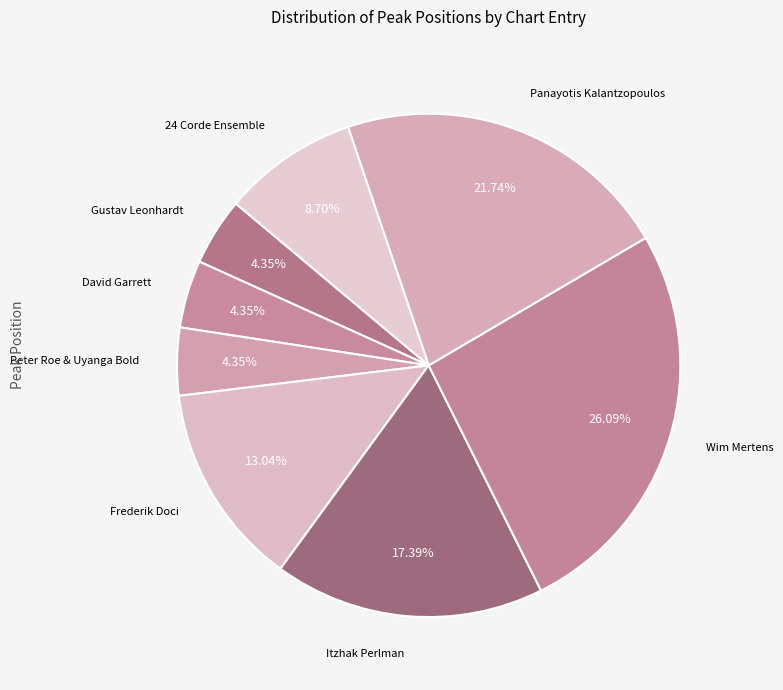

To the nearest percent, what is the difference between the largest and smallest slice percentages?

22%